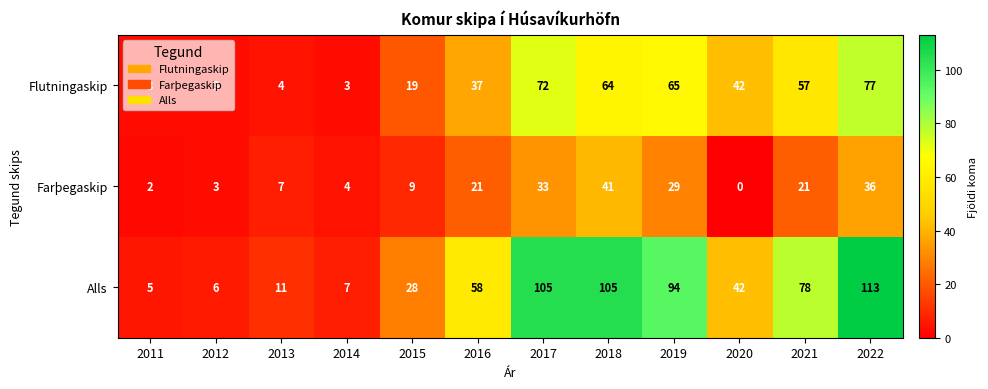

Rank the series at 2011 from lowest to highest value.

Farþegaskip, Flutningaskip, Alls